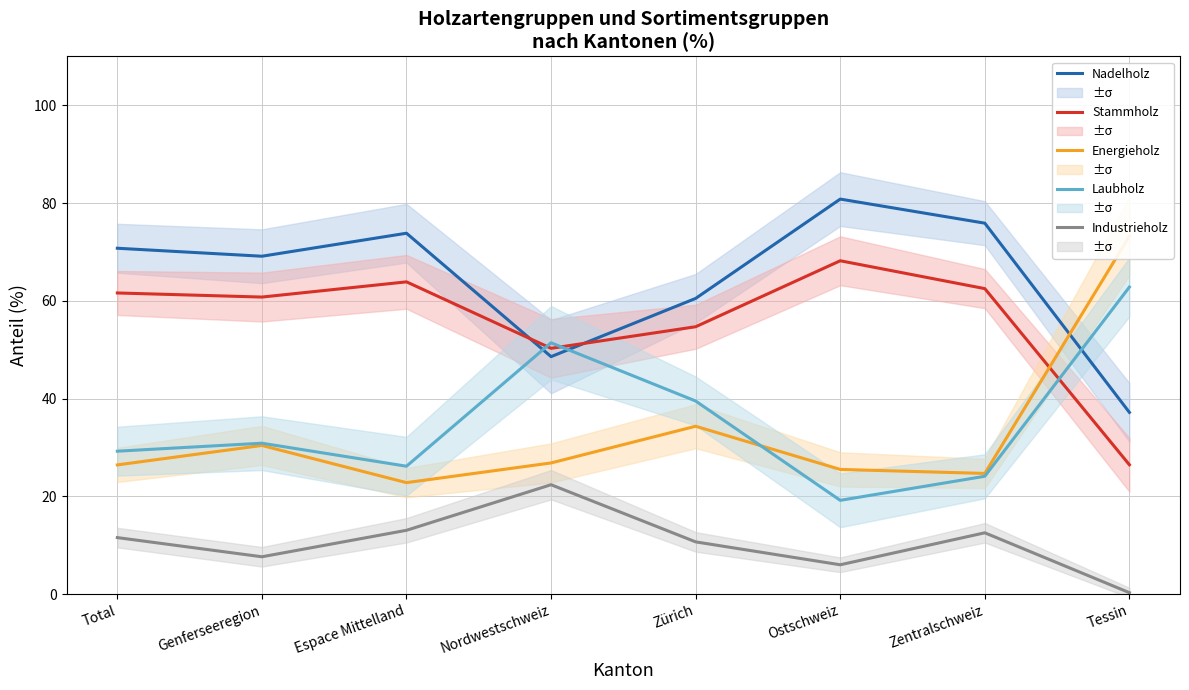

What is the value of the Nadelholz point at the 7th from the left?

75.9